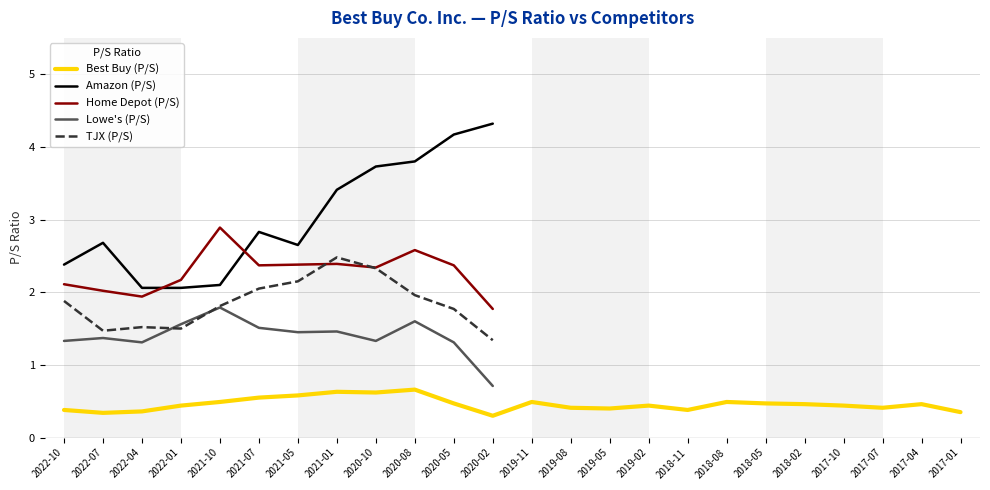

What position from the right is 2020-08-01?

15